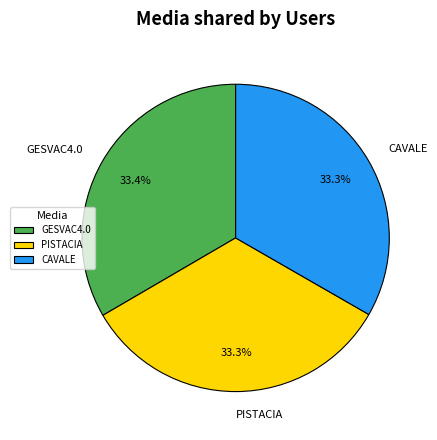

What portion of the pie excludes PISTACIA?

66.7%